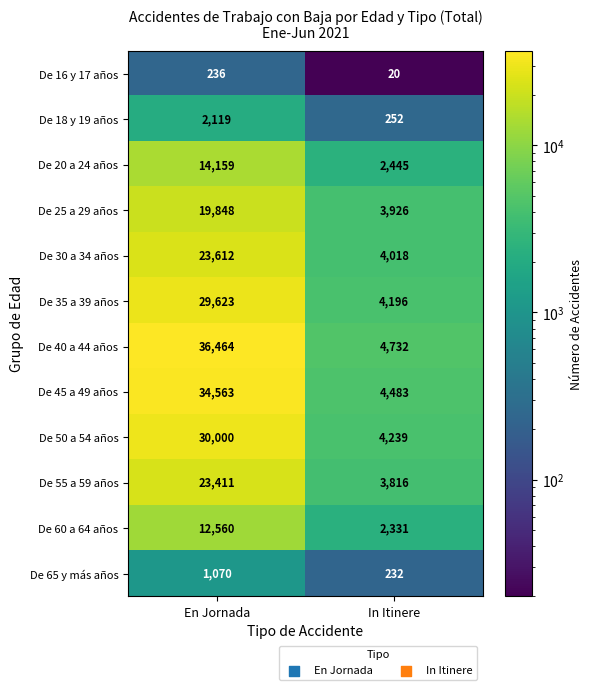

List the series in order of their peak value, highest first.

De 40 a 44 años, De 45 a 49 años, De 50 a 54 años, De 35 a 39 años, De 30 a 34 años, De 55 a 59 años, De 25 a 29 años, De 20 a 24 años, De 60 a 64 años, De 18 y 19 años, De 65 y más años, De 16 y 17 años